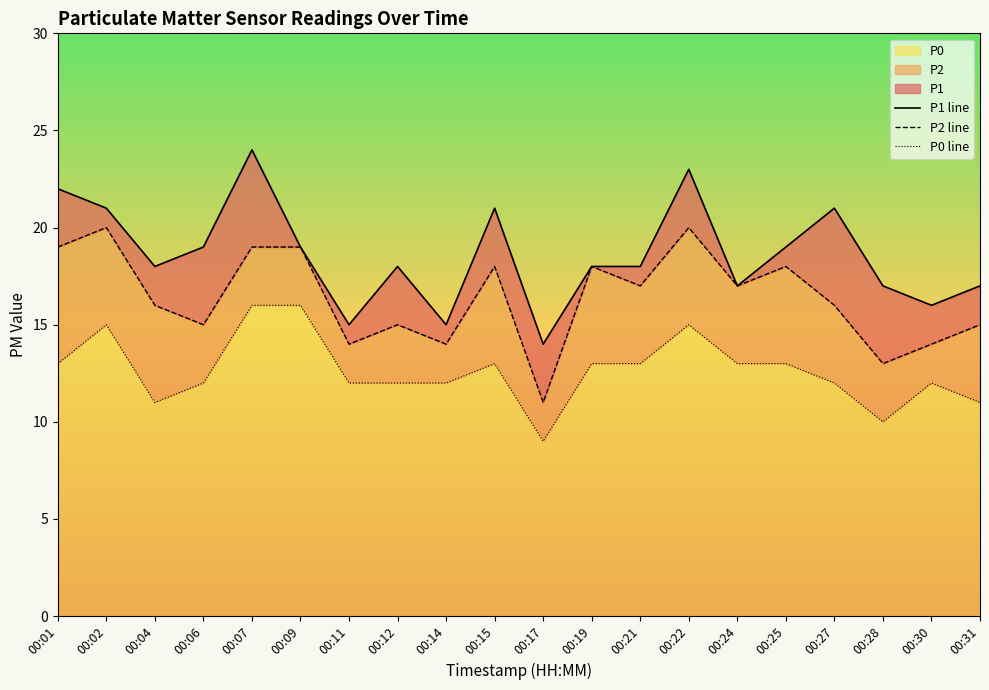

Reading right to left, extract all data points from this chart.

P1 line: 00:31=17	00:30=16	00:28=17	00:27=21	00:25=19	00:24=17	00:22=23	00:21=18	00:19=18	00:17=14	00:15=21	00:14=15	00:12=18	00:11=15	00:09=19	00:07=24	00:06=19	00:04=18	00:02=21	00:01=22
P2 line: 00:31=15	00:30=14	00:28=13	00:27=16	00:25=18	00:24=17	00:22=20	00:21=17	00:19=18	00:17=11	00:15=18	00:14=14	00:12=15	00:11=14	00:09=19	00:07=19	00:06=15	00:04=16	00:02=20	00:01=19
P0 line: 00:31=11	00:30=12	00:28=10	00:27=12	00:25=13	00:24=13	00:22=15	00:21=13	00:19=13	00:17=9	00:15=13	00:14=12	00:12=12	00:11=12	00:09=16	00:07=16	00:06=12	00:04=11	00:02=15	00:01=13